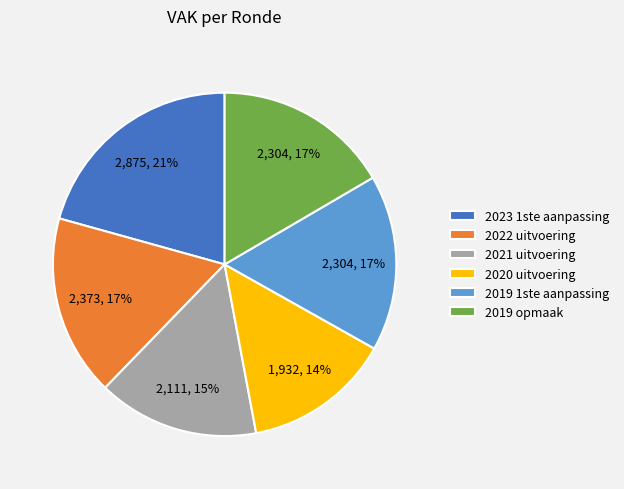

Does 2022 uitvoering account for over 50% of the chart?

No